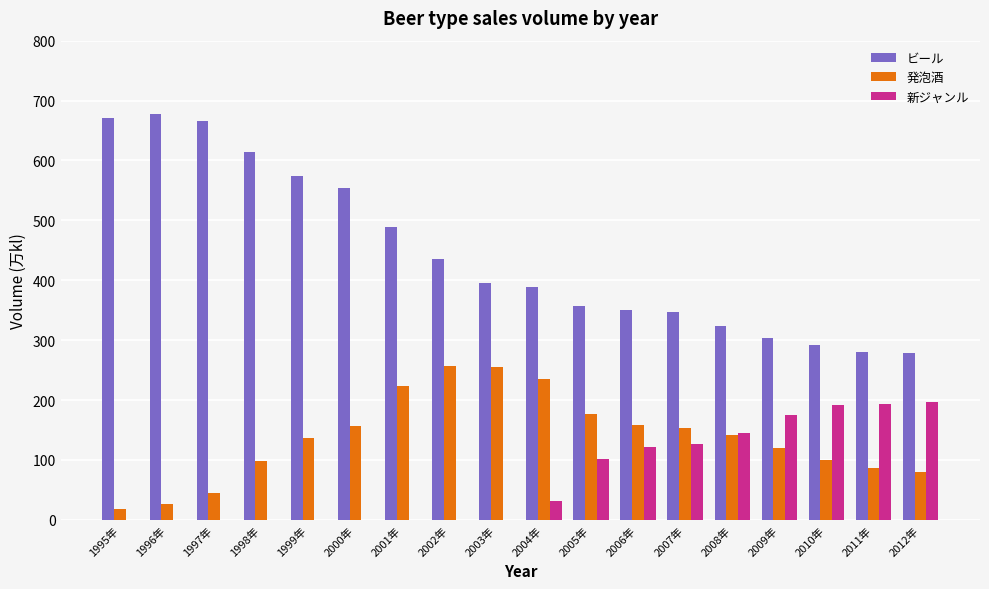

What is the sum of all 発泡酒 values?

2466.7